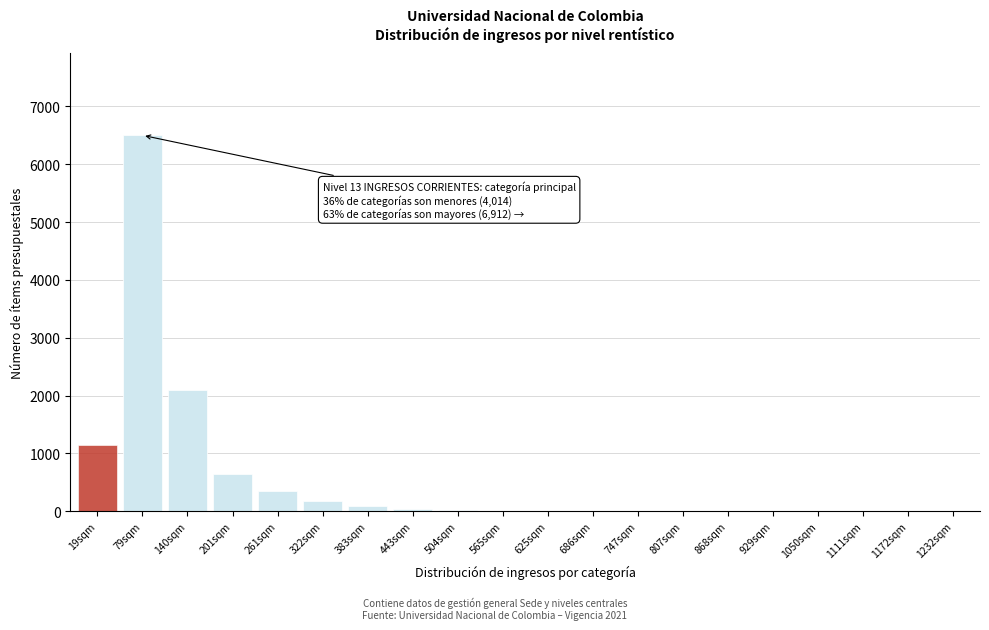

At which label is the value closest to 3250?

140sqm